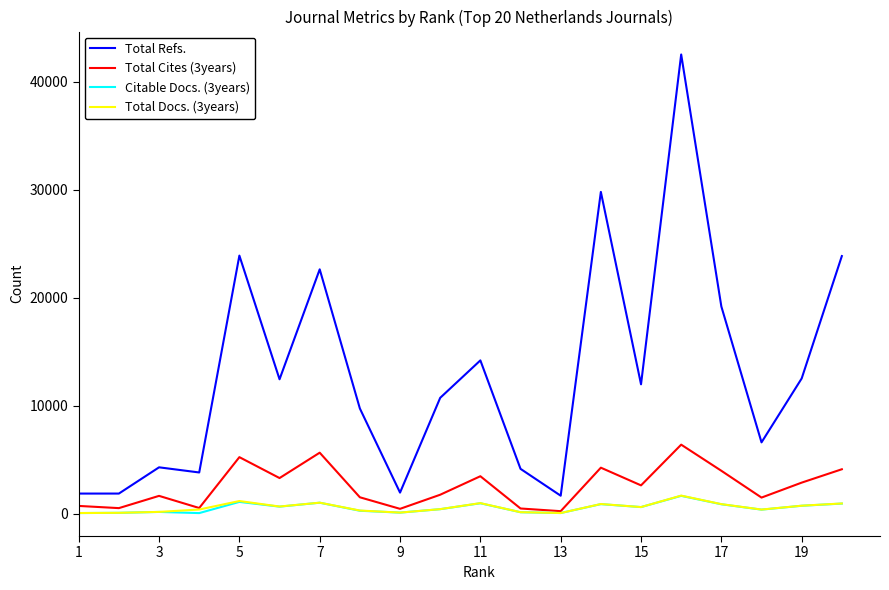

Which series has the largest range (max minus min)?

Total Refs.